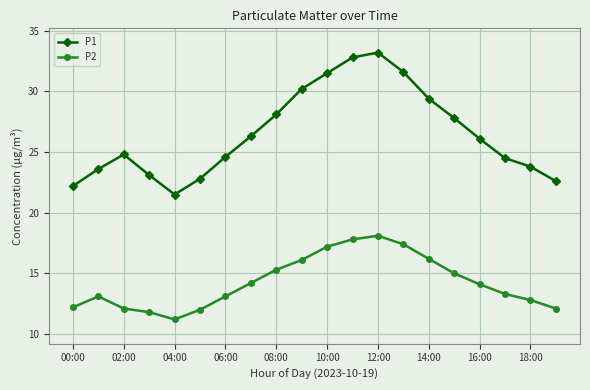

True or false: P2 and P1 cross at least once.

False